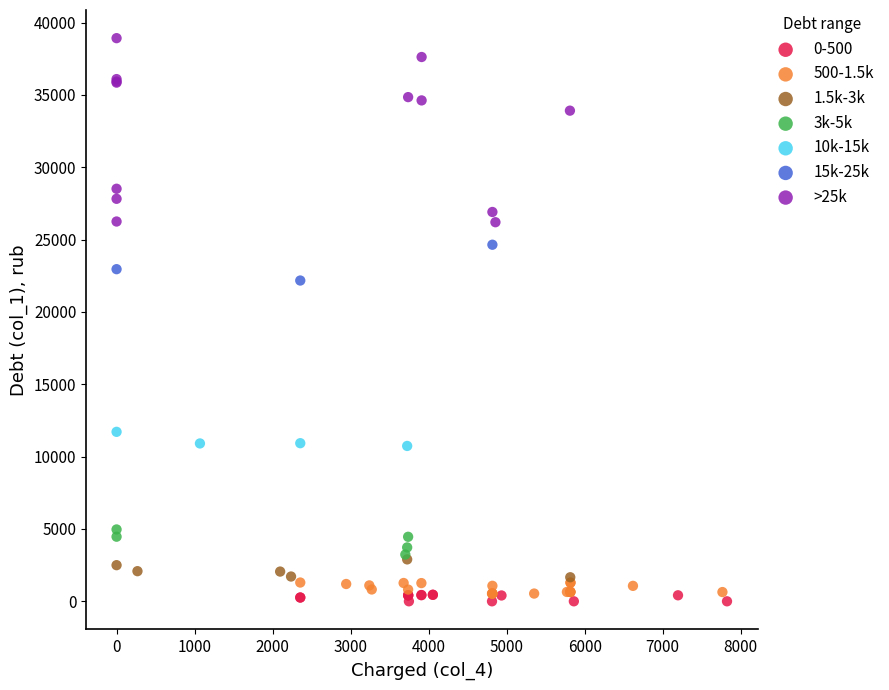

Which series has the largest Y range (max minus min)?

>25k